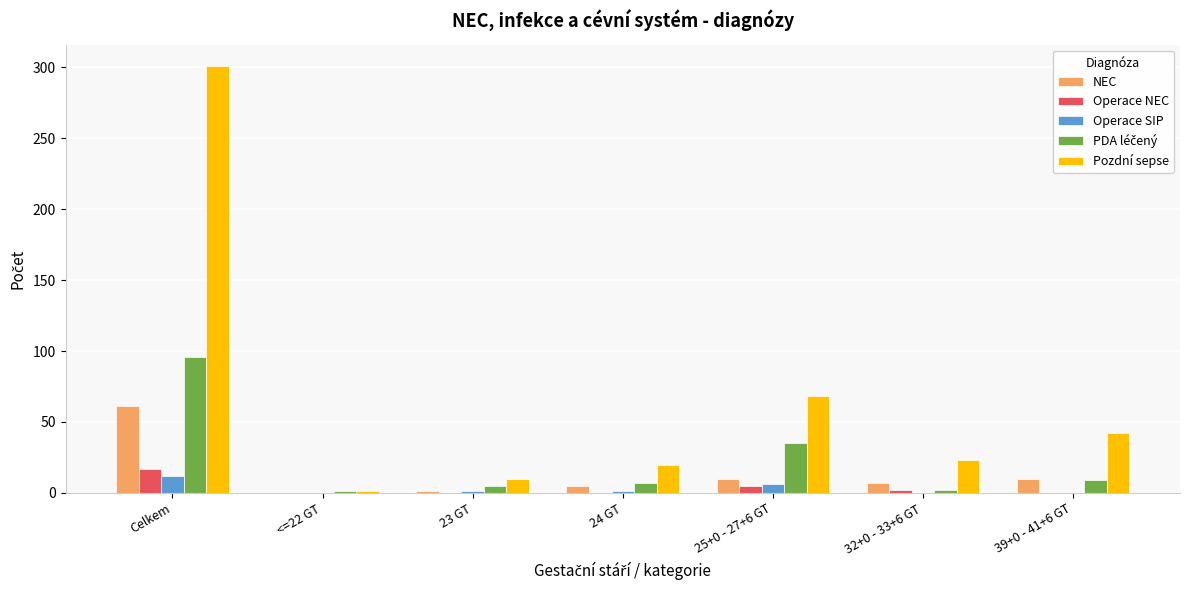

How many distinct data groups are displayed?

5